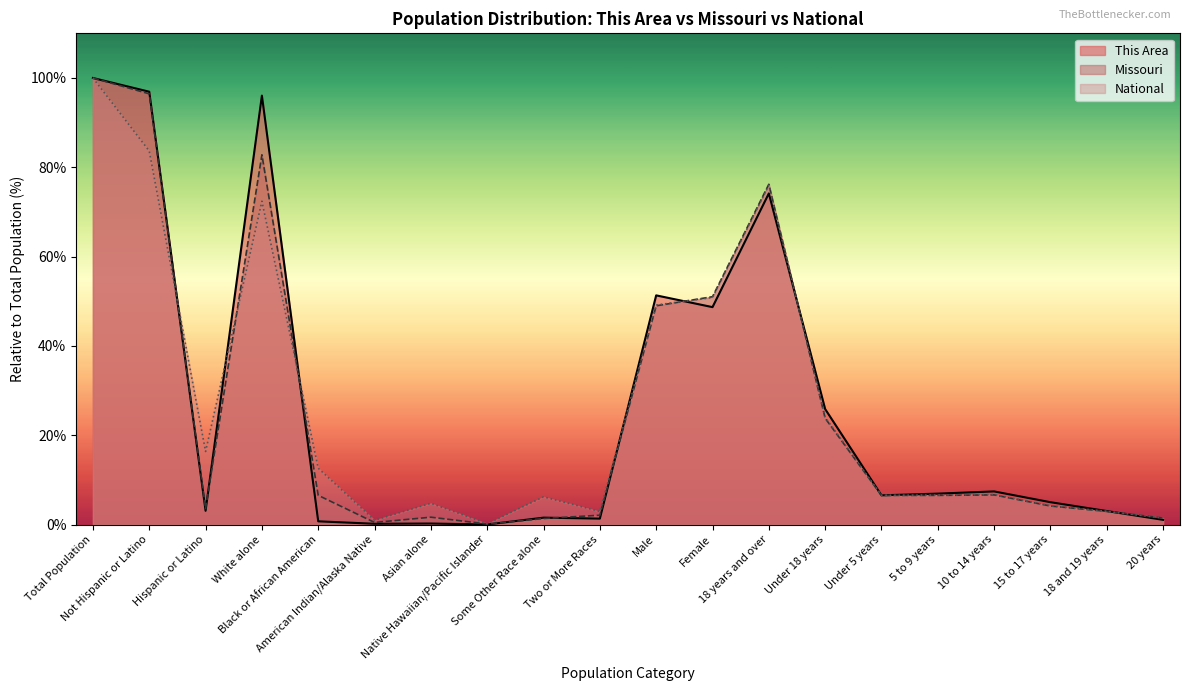

List the series in order of their overall mean, lowest first.

Missouri, National, This Area